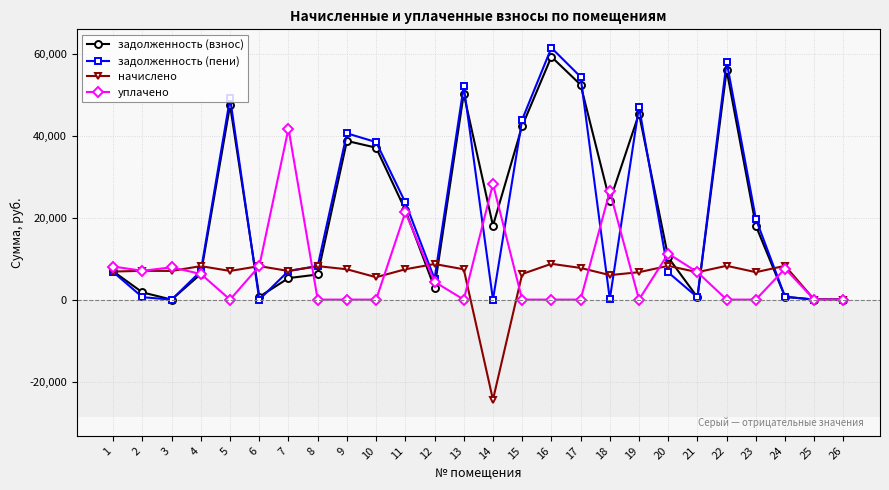

At which label does уплачено first exceed 4341?

1